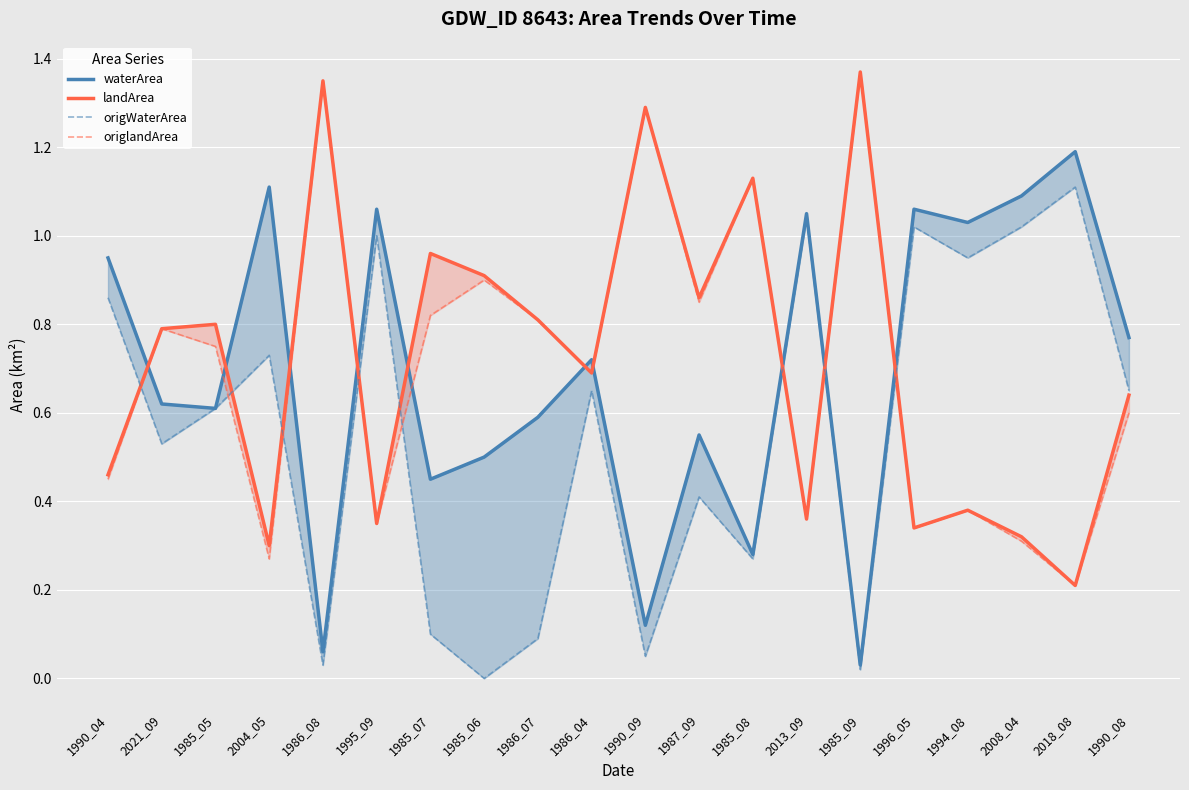

Reading left to right, extract all data points from this chart.

waterArea: 1990_04=0.9	2021_09=0.6	1985_05=0.6	2004_05=1.1	1986_08=0.1	1995_09=1.1	1985_07=0.5	1985_06=0.5	1986_07=0.6	1986_04=0.7	1990_09=0.1	1987_09=0.6	1985_08=0.3	2013_09=1.1	1985_09=0.0	1996_05=1.1	1994_08=1.0	2008_04=1.1	2018_08=1.2	1990_08=0.8
landArea: 1990_04=0.5	2021_09=0.8	1985_05=0.8	2004_05=0.3	1986_08=1.4	1995_09=0.3	1985_07=1.0	1985_06=0.9	1986_07=0.8	1986_04=0.7	1990_09=1.3	1987_09=0.9	1985_08=1.1	2013_09=0.4	1985_09=1.4	1996_05=0.3	1994_08=0.4	2008_04=0.3	2018_08=0.2	1990_08=0.6
origWaterArea: 1990_04=0.9	2021_09=0.5	1985_05=0.6	2004_05=0.7	1986_08=0.0	1995_09=1.0	1985_07=0.1	1985_06=0.0	1986_07=0.1	1986_04=0.7	1990_09=0.1	1987_09=0.4	1985_08=0.3	2013_09=1.0	1985_09=0.0	1996_05=1.0	1994_08=0.9	2008_04=1.0	2018_08=1.1	1990_08=0.7
origlandArea: 1990_04=0.5	2021_09=0.8	1985_05=0.8	2004_05=0.3	1986_08=1.4	1995_09=0.3	1985_07=0.8	1985_06=0.9	1986_07=0.8	1986_04=0.7	1990_09=1.3	1987_09=0.8	1985_08=1.1	2013_09=0.4	1985_09=1.4	1996_05=0.3	1994_08=0.4	2008_04=0.3	2018_08=0.2	1990_08=0.6